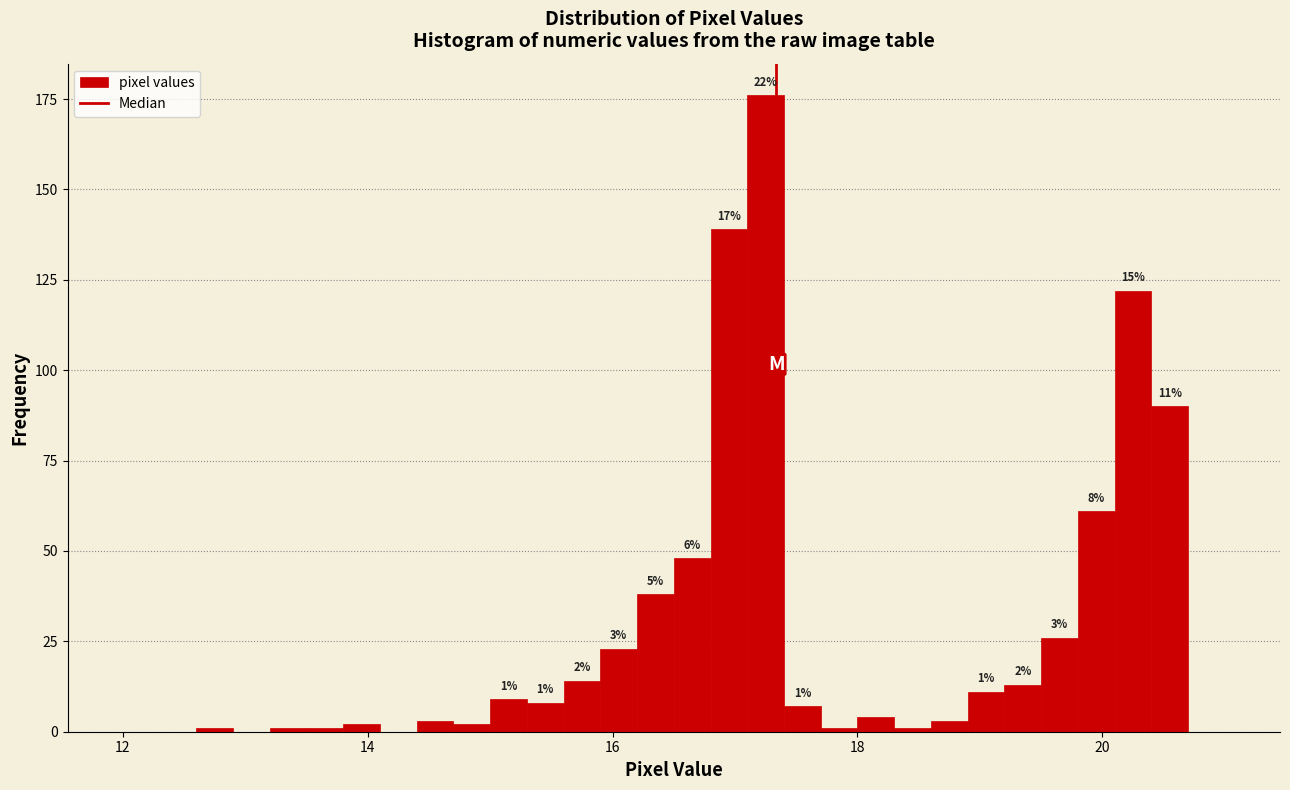

Around what value on the x-axis is the tallest bar? Give the approximate position of its centre, as read against the axis.

17.2